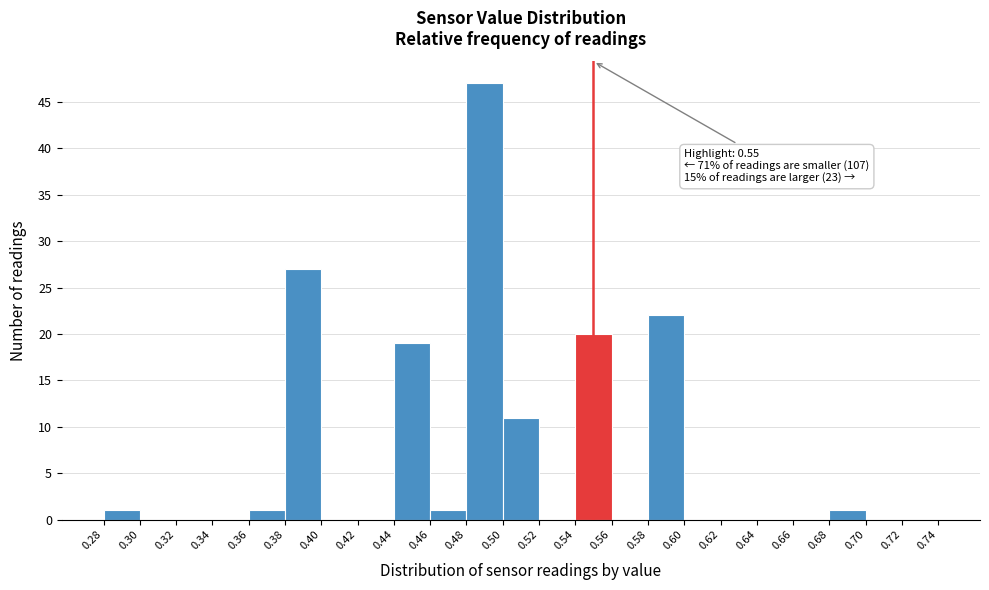

Over which range of the x-axis is the bar tallest?

0.48 to 0.50